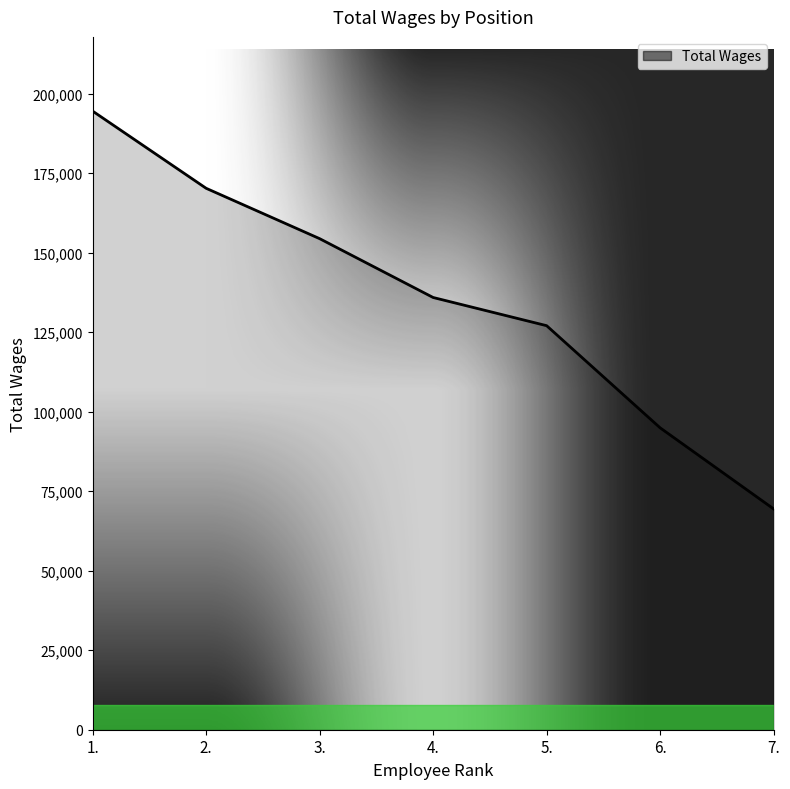

Read the value at 7..

69421